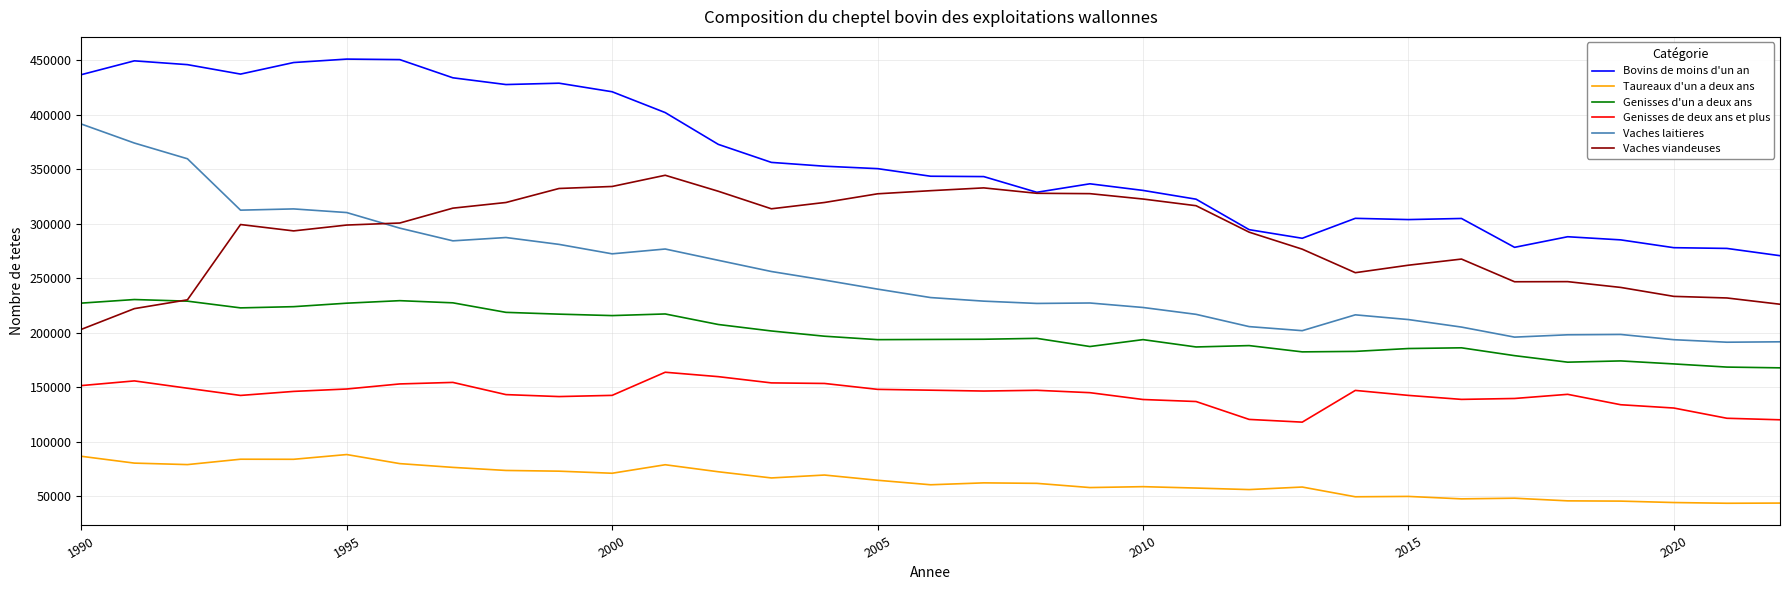

Rank the series by their maximum value, from highest to lowest.

Bovins de moins d'un an, Vaches laitieres, Vaches viandeuses, Genisses d'un a deux ans, Genisses de deux ans et plus, Taureaux d'un a deux ans